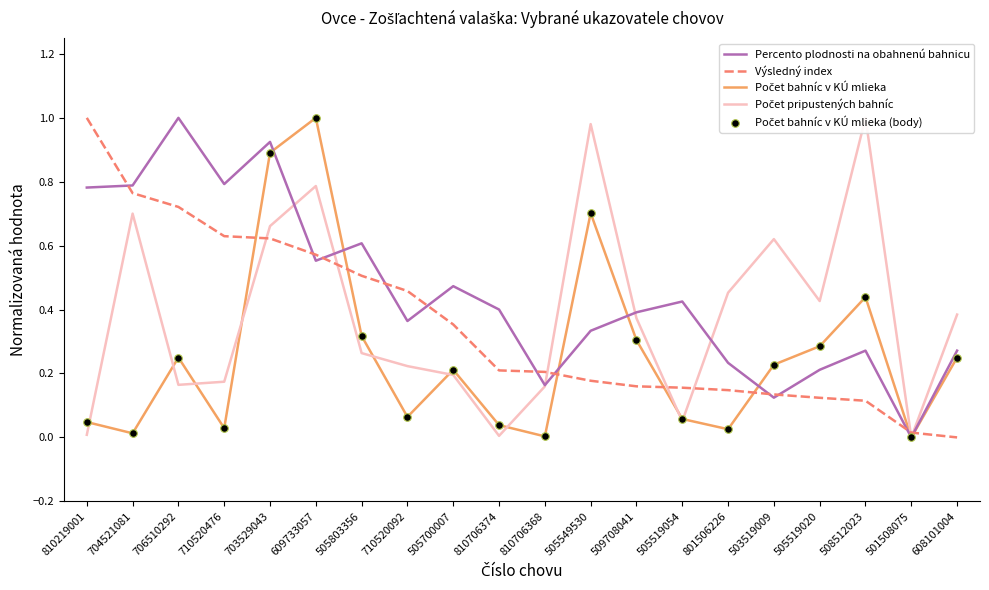

Which series reaches the minimum Y coordinate?

Percento plodnosti na obahnenú bahnicu